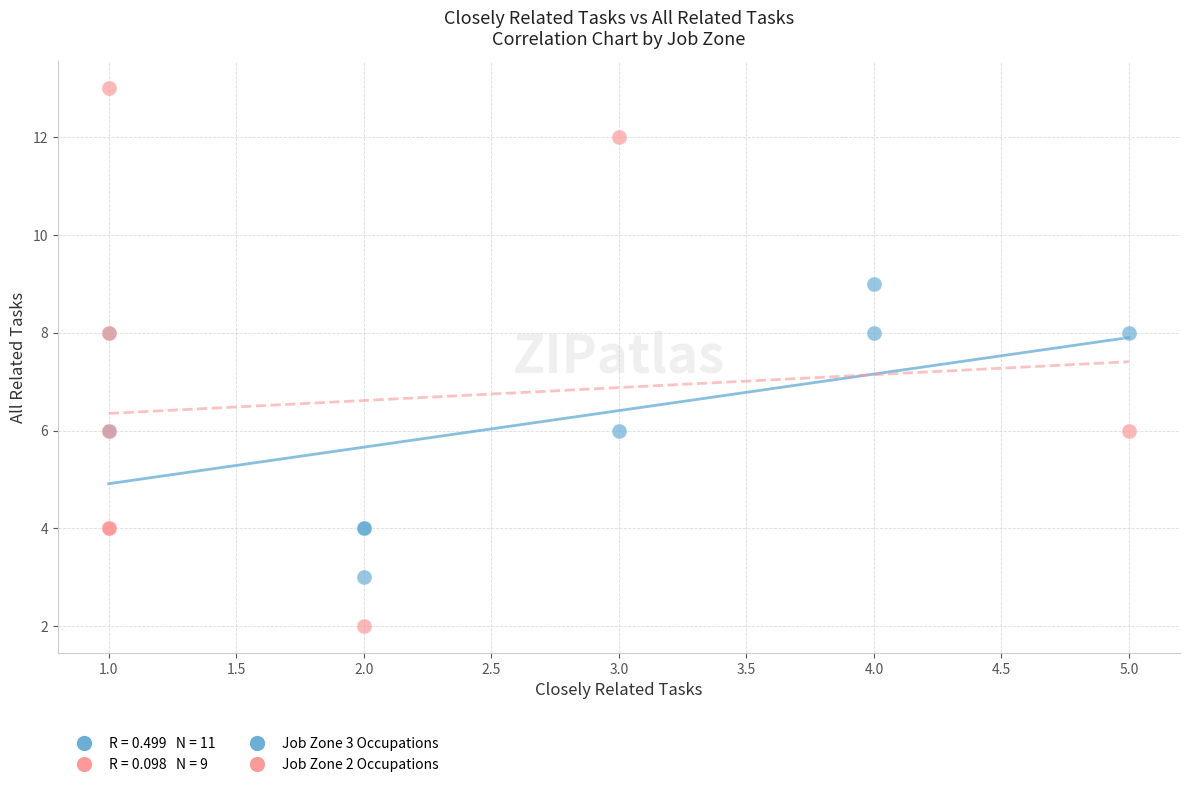

Which series contains the highest Y value?

Job Zone 2 Occupations